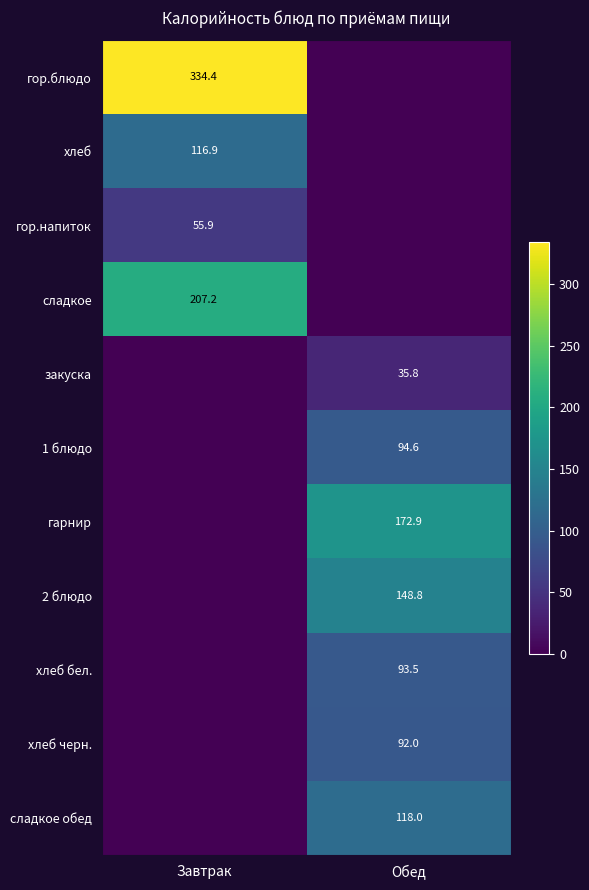

Is it true that гарнир equals 172.9 at Обед?

True